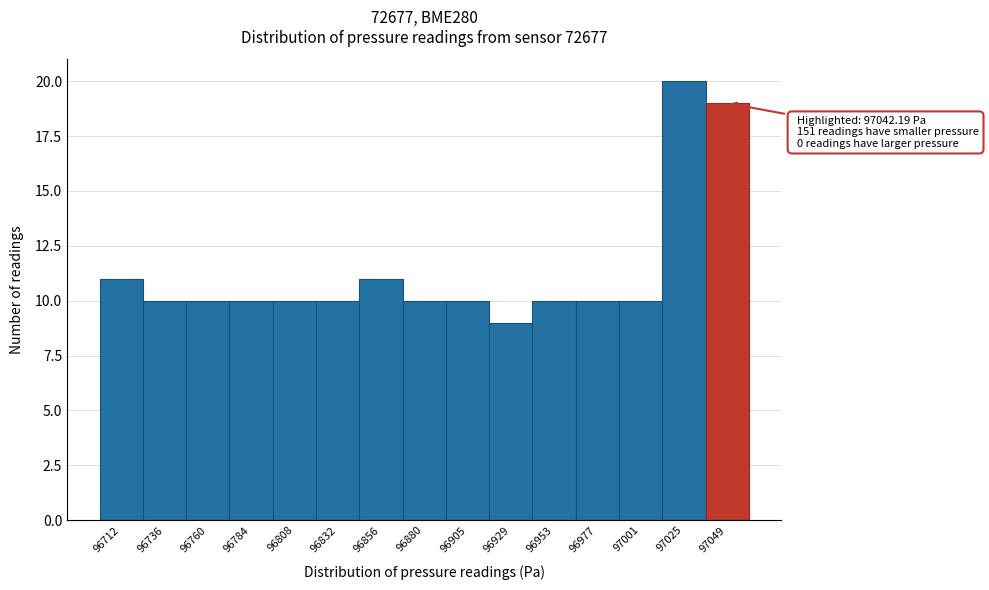

Which range on the x-axis has the tallest bar?

97015 to 97035